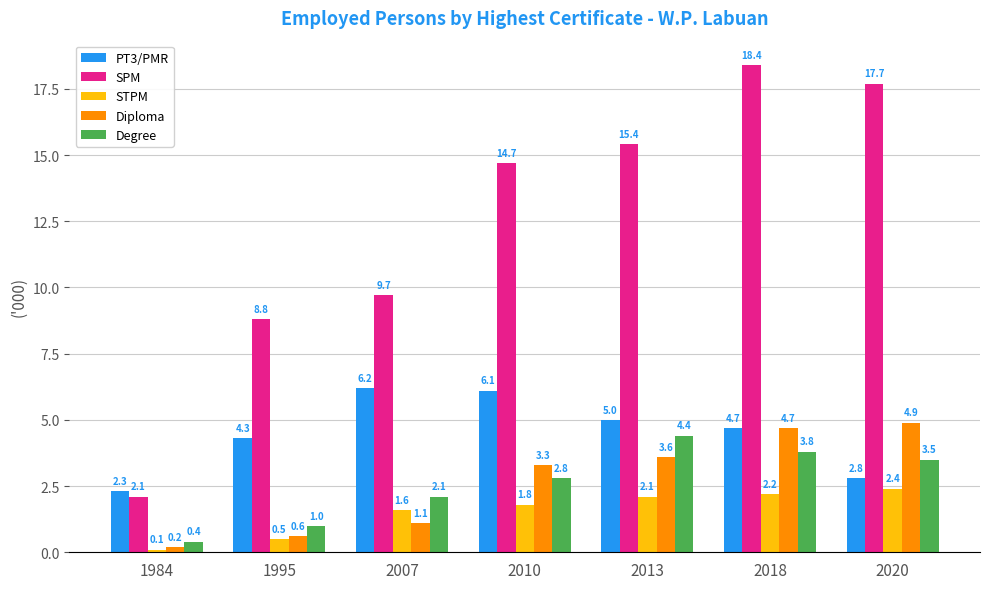

Which label corresponds to the largest value in the chart?

2018